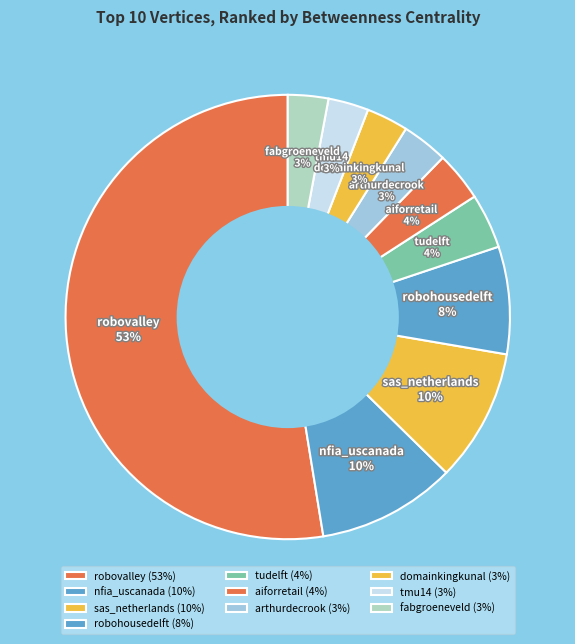

Does any single category account for the majority?

Yes